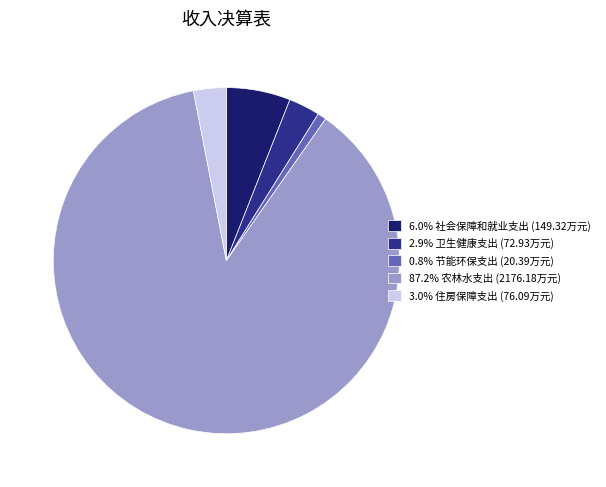

Is there any slice that represents more than half of the pie?

Yes